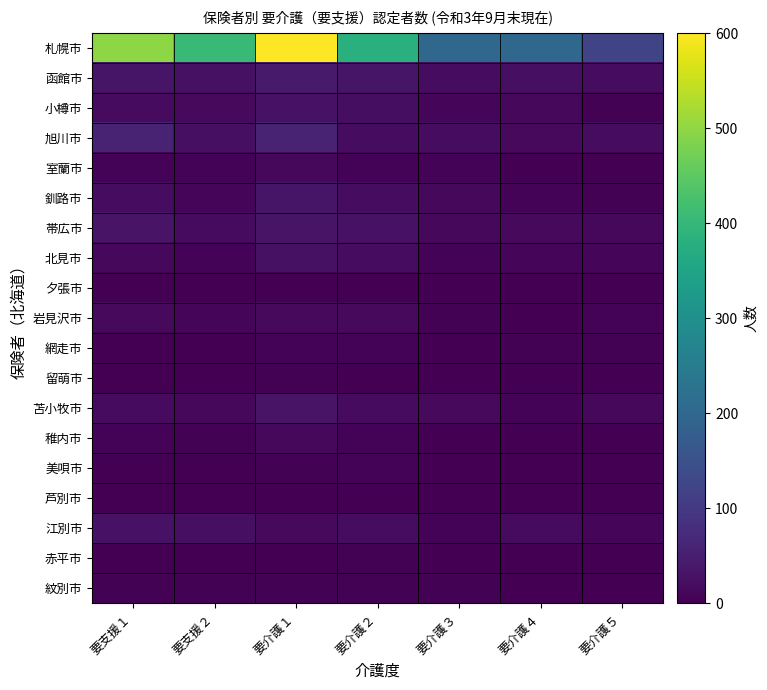

Reading left to right, what are all the values shown in this chart?

札幌市: 要支援１=499	要支援２=406	要介護１=600	要介護２=382	要介護３=203	要介護４=201	要介護５=122
函館市: 要支援１=33	要支援２=27	要介護１=44	要介護２=35	要介護３=21	要介護４=25	要介護５=21
小樽市: 要支援１=17	要支援２=16	要介護１=29	要介護２=22	要介護３=11	要介護４=12	要介護５=3
旭川市: 要支援１=60	要支援２=25	要介護１=58	要介護２=19	要介護３=21	要介護４=16	要介護５=21
室蘭市: 要支援１=5	要支援２=7	要介護１=12	要介護２=5	要介護３=6	要介護４=1	要介護５=1
釧路市: 要支援１=20	要支援２=9	要介護１=33	要介護２=21	要介護３=12	要介護４=5	要介護５=3
帯広市: 要支援１=32	要支援２=17	要介護１=31	要介護２=29	要介護３=13	要介護４=16	要介護５=12
北見市: 要支援１=12	要支援２=6	要介護１=27	要介護２=20	要介護３=7	要介護４=8	要介護５=11
夕張市: 要支援１=0	要支援２=0	要介護１=2	要介護２=1	要介護３=1	要介護４=1	要介護５=0
岩見沢市: 要支援１=15	要支援２=9	要介護１=15	要介護２=15	要介護３=3	要介護４=2	要介護５=5
網走市: 要支援１=1	要支援２=1	要介護１=7	要介護２=7	要介護３=1	要介護４=3	要介護５=4
留萌市: 要支援１=1	要支援２=2	要介護１=3	要介護２=2	要介護３=0	要介護４=1	要介護５=1
苫小牧市: 要支援１=17	要支援２=13	要介護１=32	要介護２=17	要介護３=16	要介護４=7	要介護５=13
稚内市: 要支援１=7	要支援２=4	要介護１=13	要介護２=5	要介護３=1	要介護４=1	要介護５=1
美唄市: 要支援１=0	要支援２=2	要介護１=4	要介護２=6	要介護３=0	要介護４=0	要介護５=0
芦別市: 要支援１=0	要支援２=1	要介護１=1	要介護２=0	要介護３=0	要介護４=2	要介護５=1
江別市: 要支援１=30	要支援２=25	要介護１=15	要介護２=20	要介護３=6	要介護４=17	要介護５=10
赤平市: 要支援１=1	要支援２=2	要介護１=2	要介護２=3	要介護３=1	要介護４=0	要介護５=0
紋別市: 要支援１=4	要支援２=3	要介護１=4	要介護２=3	要介護３=3	要介護４=2	要介護５=0